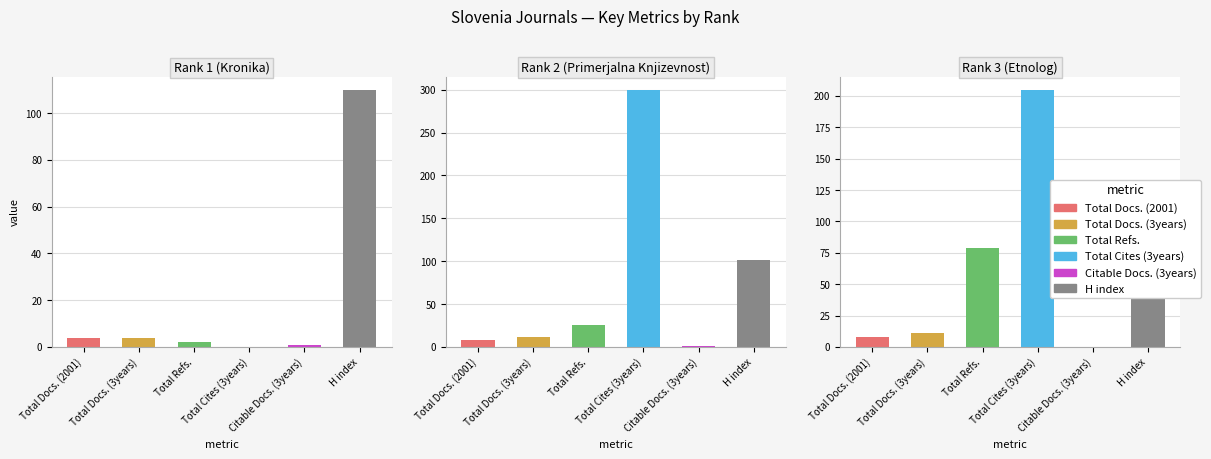

Between Rank 1 (Kronika) and Rank 2 (Primerjalna Knjizevnost), which series saw the biggest shift?

Total Cites (3years)